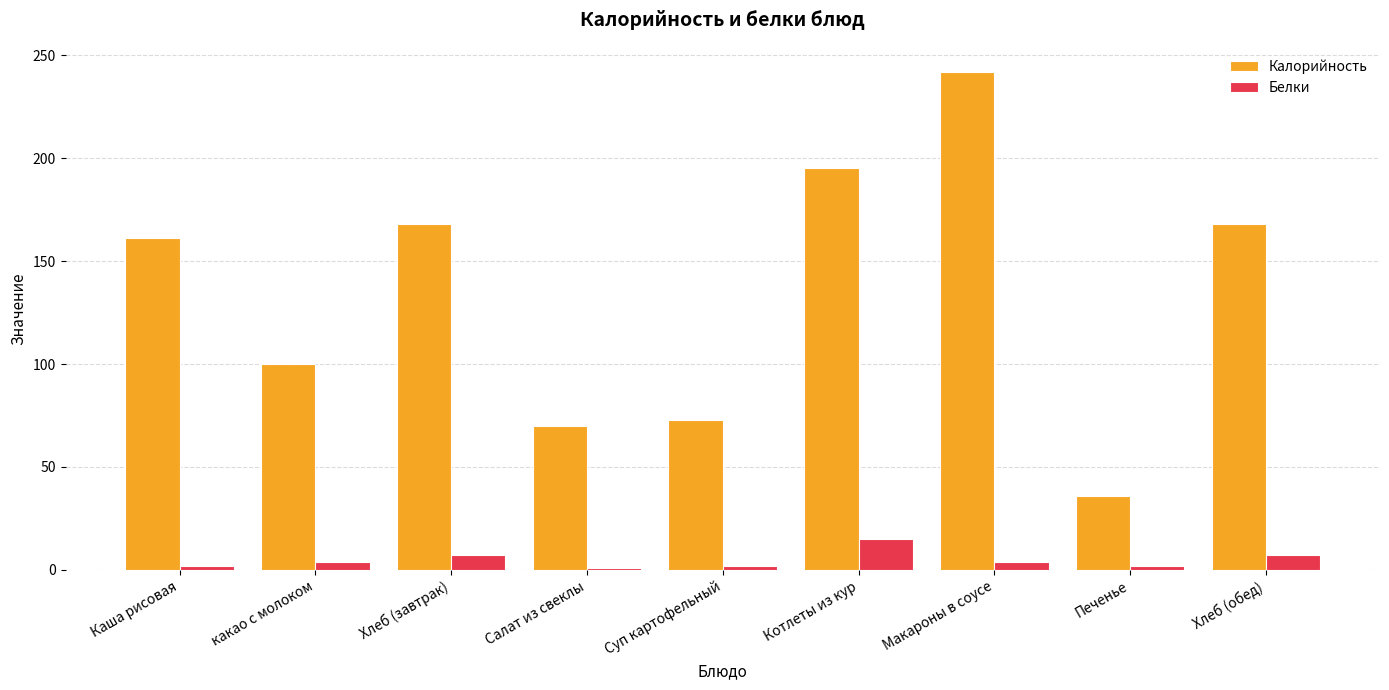

What value does the Калорийность series have at какао с молоком, to the nearest 10?

100